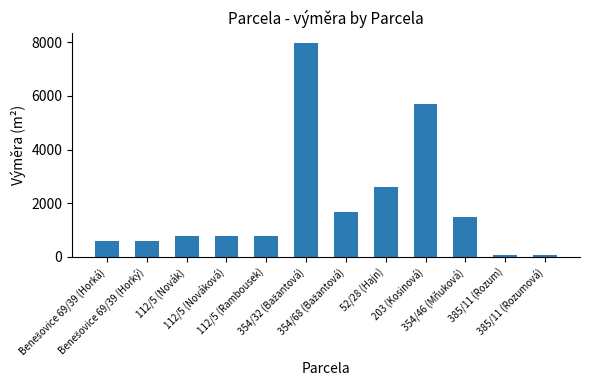

Reading left to right, extract all data points from this chart.

578	578	775	775	775	7965	1684	2612	5704	1502	76	76